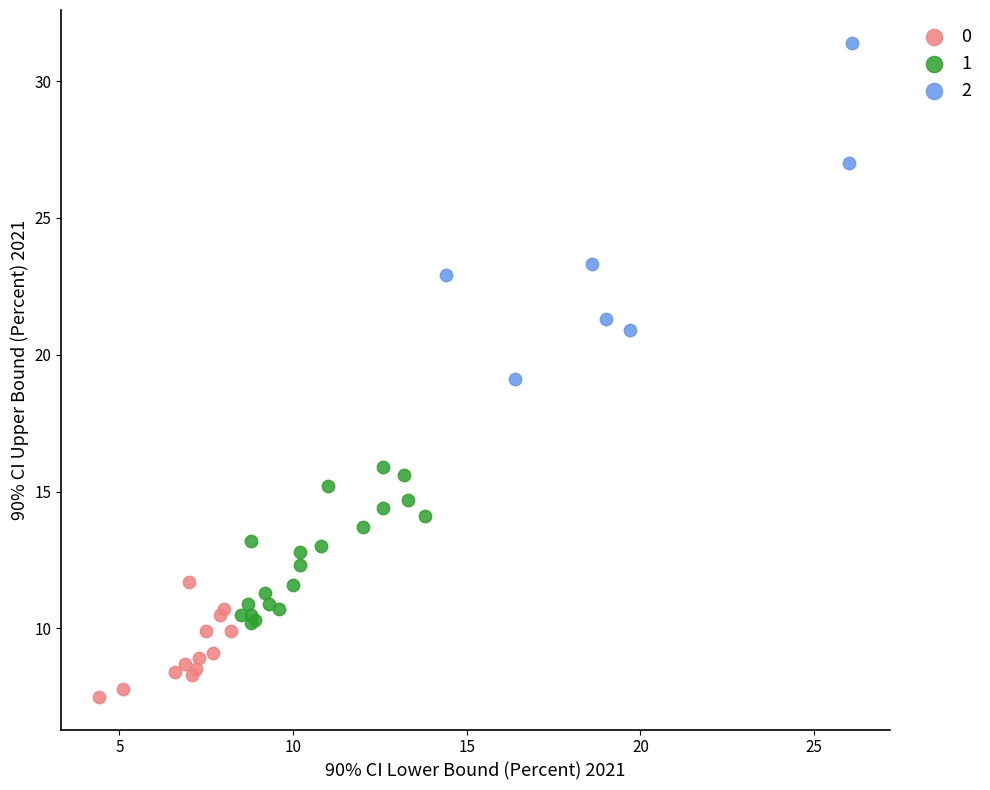

What are all the series names shown in the legend?

0, 1, 2